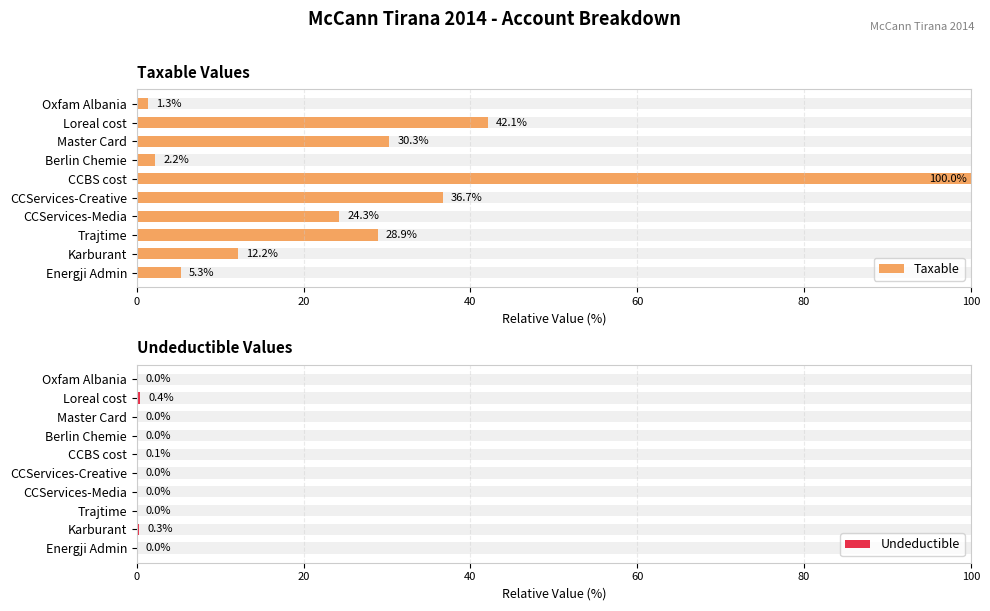

List the series in order of their overall mean, lowest first.

Undeductible, Taxable